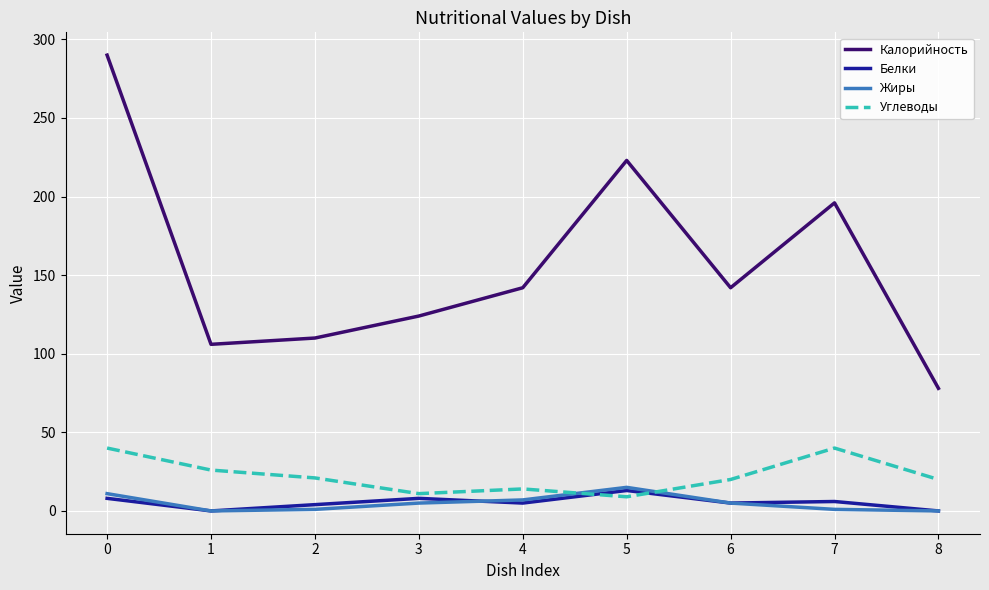

Does the chart have visible grid lines?

Yes